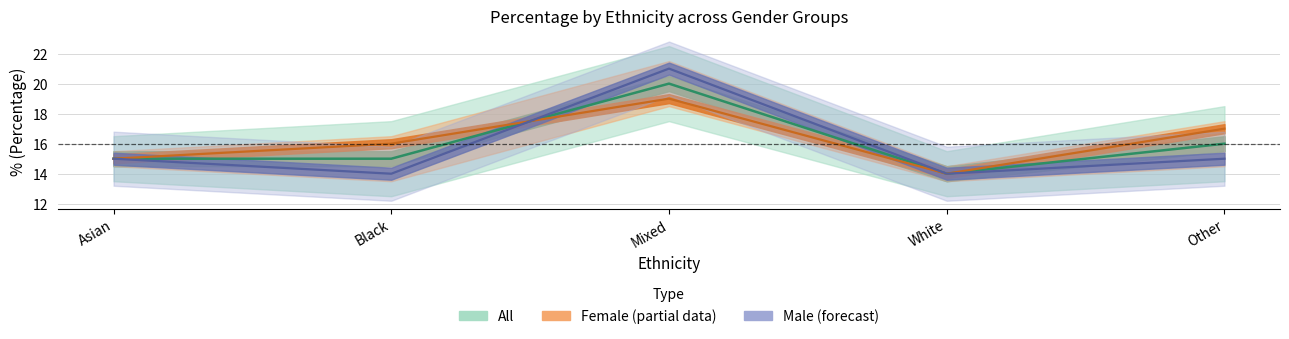

At how many categories does at least one series exceed 17?

1